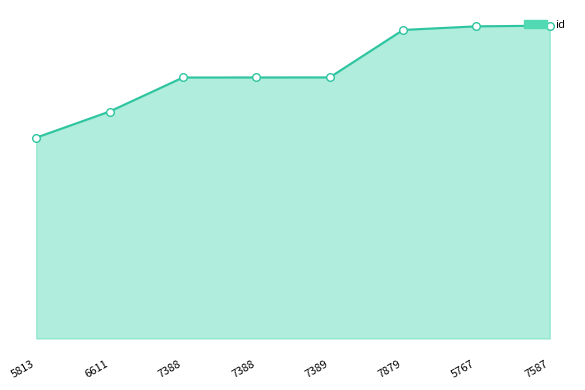

Which has a higher value, 6611 or 5813?

6611